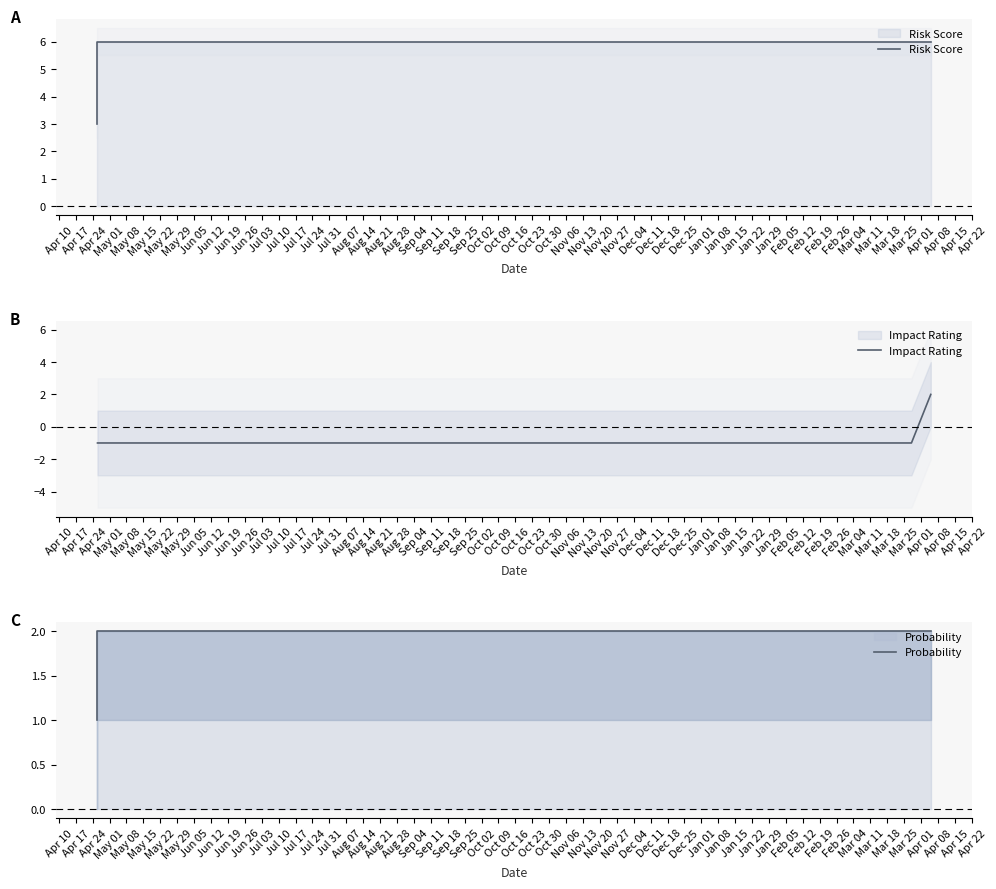

Reading left to right, extract all data points from this chart.

Risk Score: 3	3	3	6	6	6	6	6	6
Impact Rating: -1	-1	-1	-1	-1	-1	-1	-1	2
Probability: 1	1	1	2	2	2	2	2	2